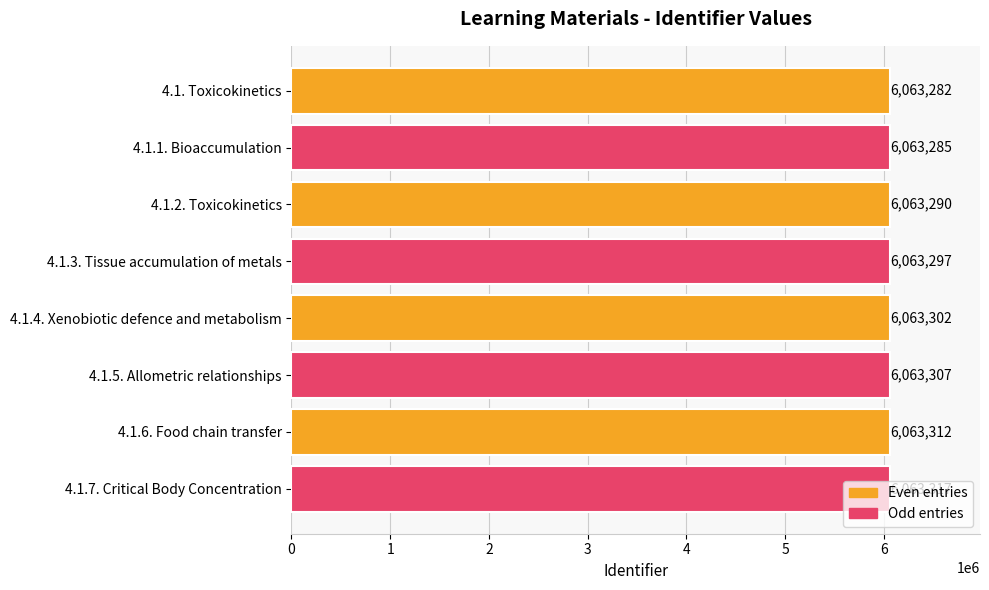

Count the values in the range 6063290 to 6063312.

5